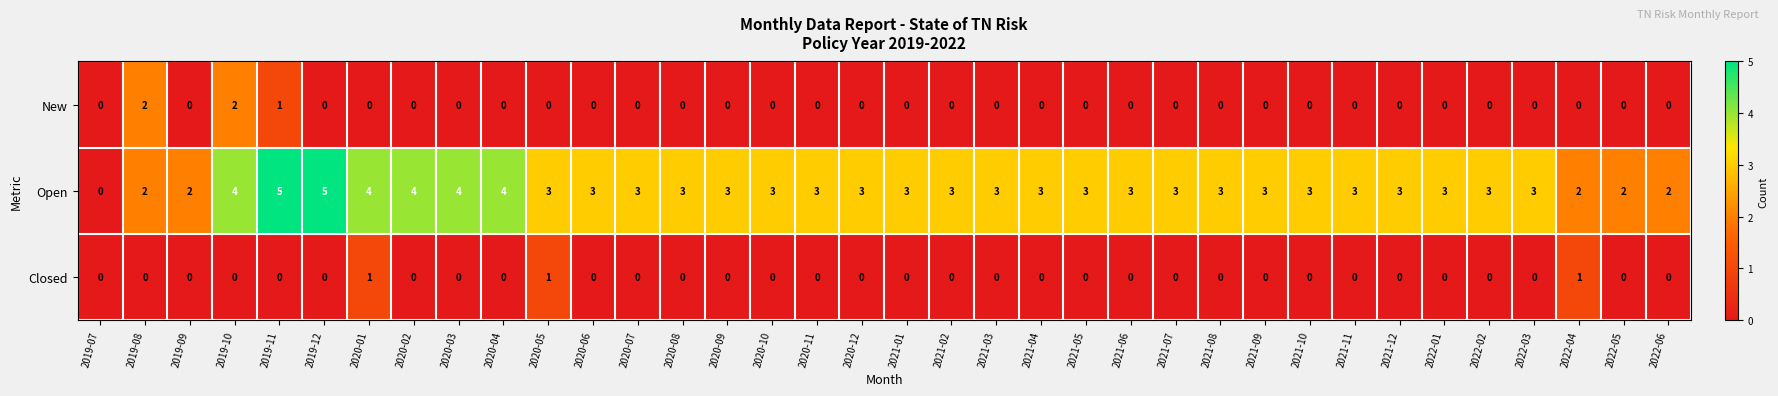

What is the sum of the Open values at 2020-01 and 2020-11?

7